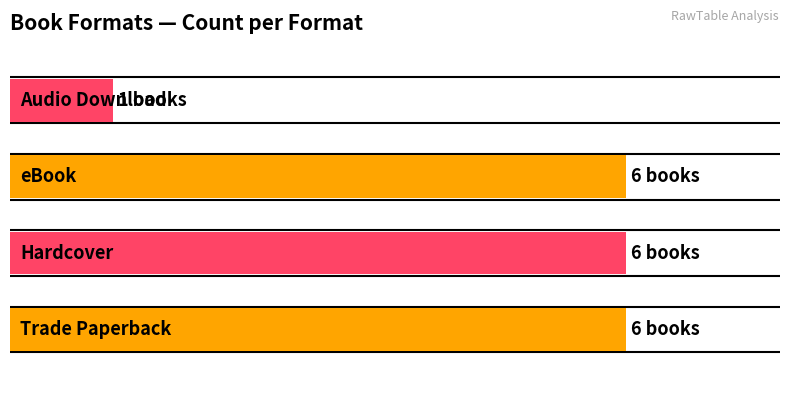

Does the chart contain any negative values?

No